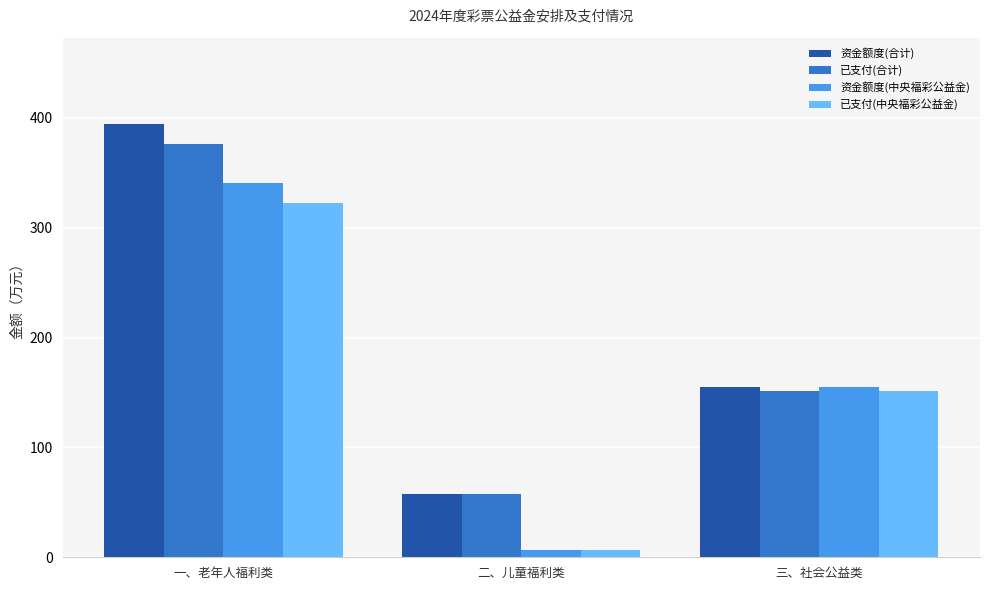

How many series are shown in this chart?

4